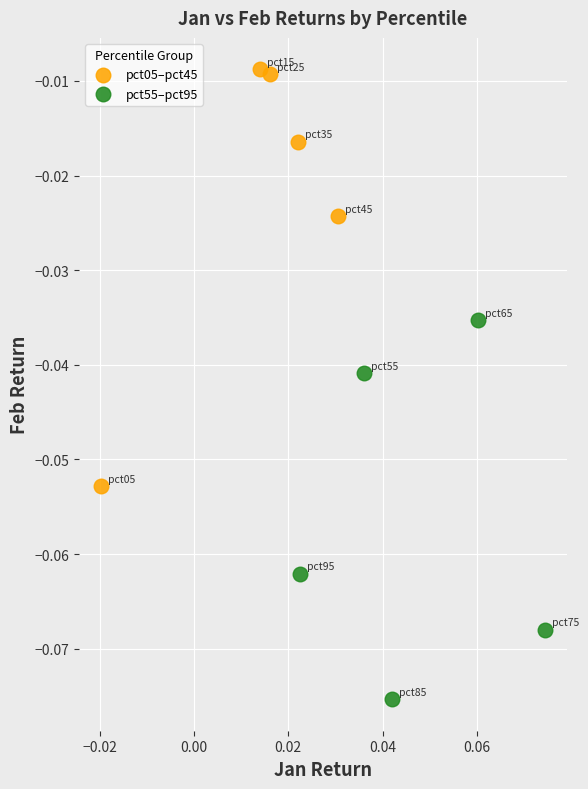

Which series has the widest spread of Y values?

pct05–pct45